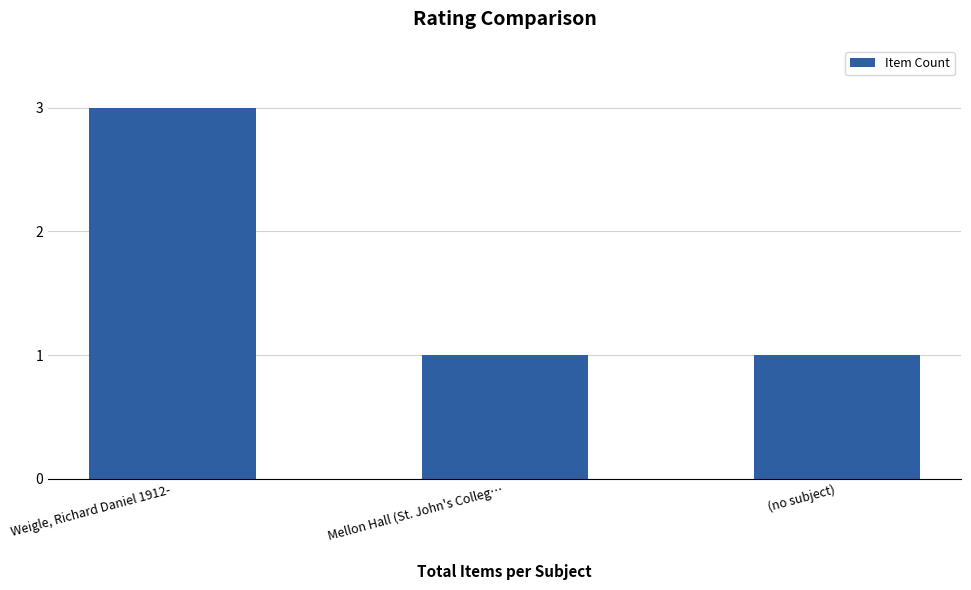

What position from the left is (no subject)?

3